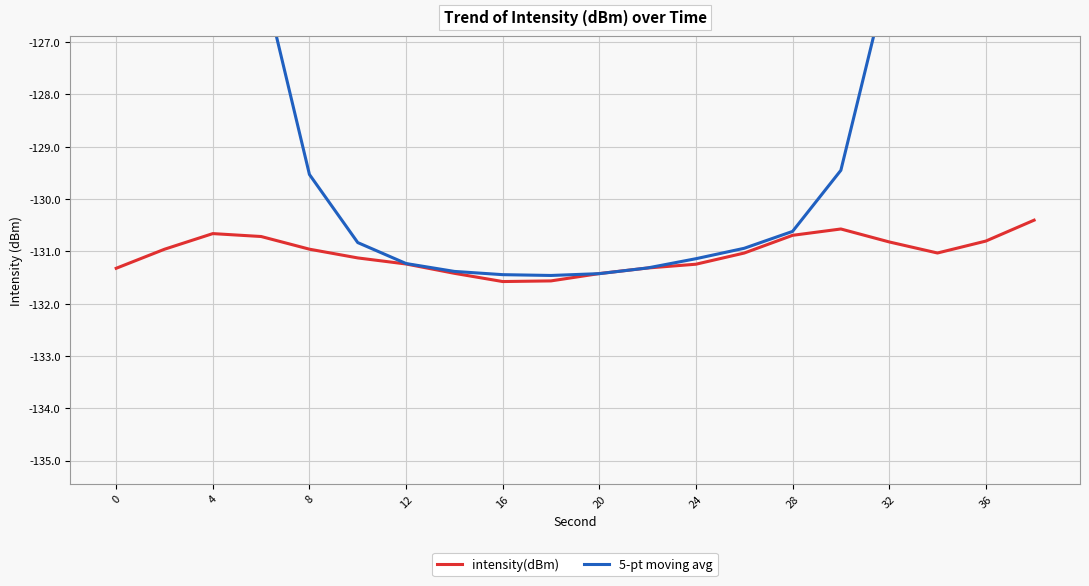

How many intersections are there between 5-pt moving avg and intensity(dBm)?

2